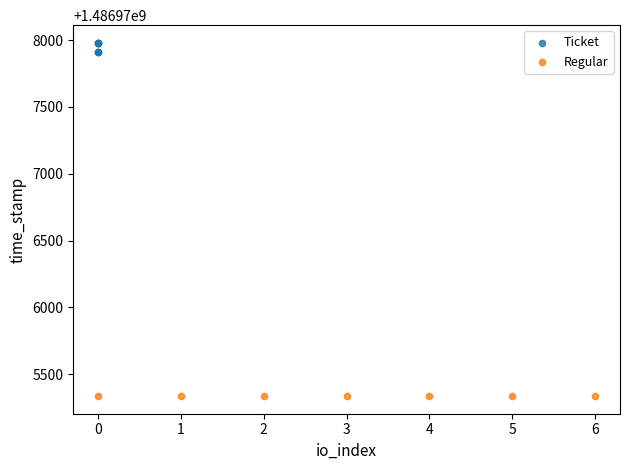

Which series contains the highest Y value?

Ticket